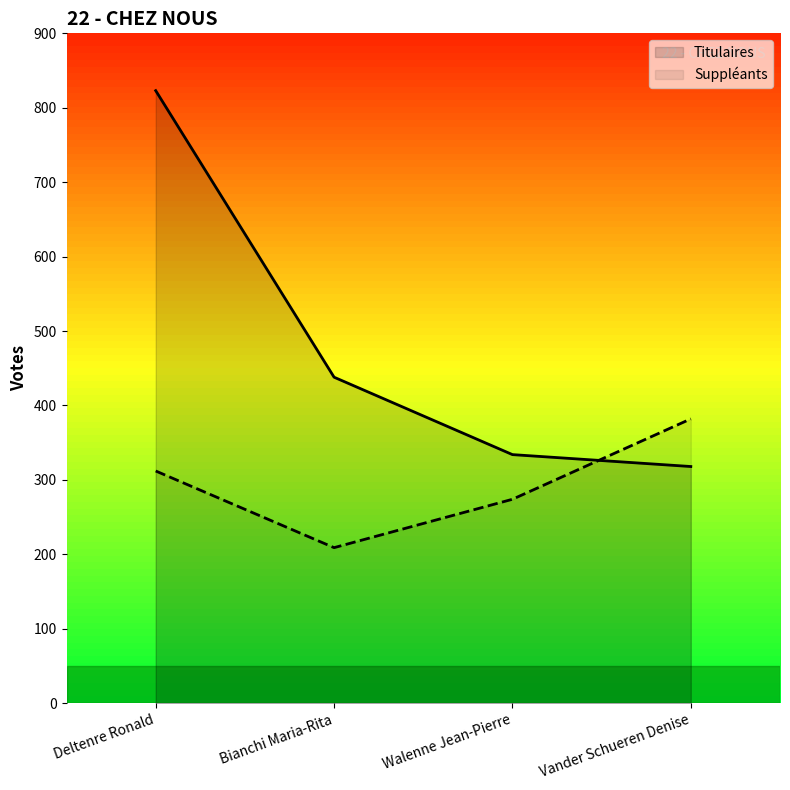

The Titulaires series shows 452 at Vander Schueren Denise. True or false?

False